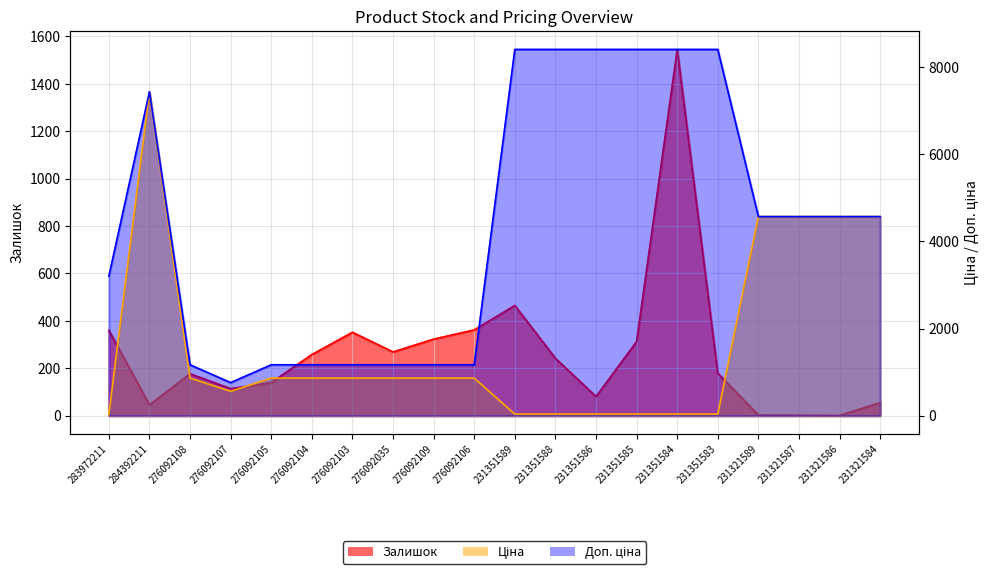

Reading left to right, transcribe all the data shown in this chart.

Залишок: 283972211=360.0	284392211=46.0	276092108=177.0	276092107=114.0	276092105=140.0	276092104=258.0	276092103=352.0	276092035=269.0	276092109=323.0	276092106=362.0	231351589=465.0	231351588=242.0	231351586=81.0	231351585=313.0	231351584=1545.0	231351583=179.0	231321589=3.0	231321587=2.0	231321586=1.0	231321584=55.0
Ціна: 283972211=32.0	284392211=7436.2	276092108=862.8	276092107=560.8	276092105=862.8	276092104=862.8	276092103=862.8	276092035=862.8	276092109=862.8	276092106=862.8	231351589=37.4	231351588=37.4	231351586=37.4	231351585=37.4	231351584=37.4	231351583=37.4	231321589=4571.4	231321587=4571.4	231321586=4571.4	231321584=4571.4
Доп. ціна: 283972211=3205.0	284392211=7436.2	276092108=1169.2	276092107=760.0	276092105=1169.2	276092104=1169.2	276092103=1169.2	276092035=1169.2	276092109=1169.2	276092106=1169.2	231351589=8408.0	231351588=8408.0	231351586=8408.0	231351585=8408.0	231351584=8408.0	231351583=8408.0	231321589=4571.0	231321587=4571.0	231321586=4571.0	231321584=4571.0